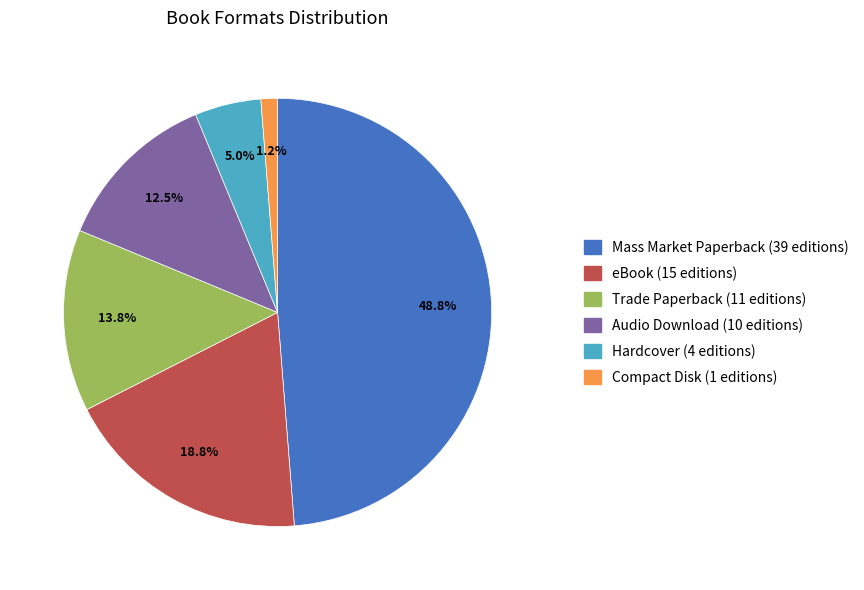

True or false: Hardcover accounts for 5% of the total.

True